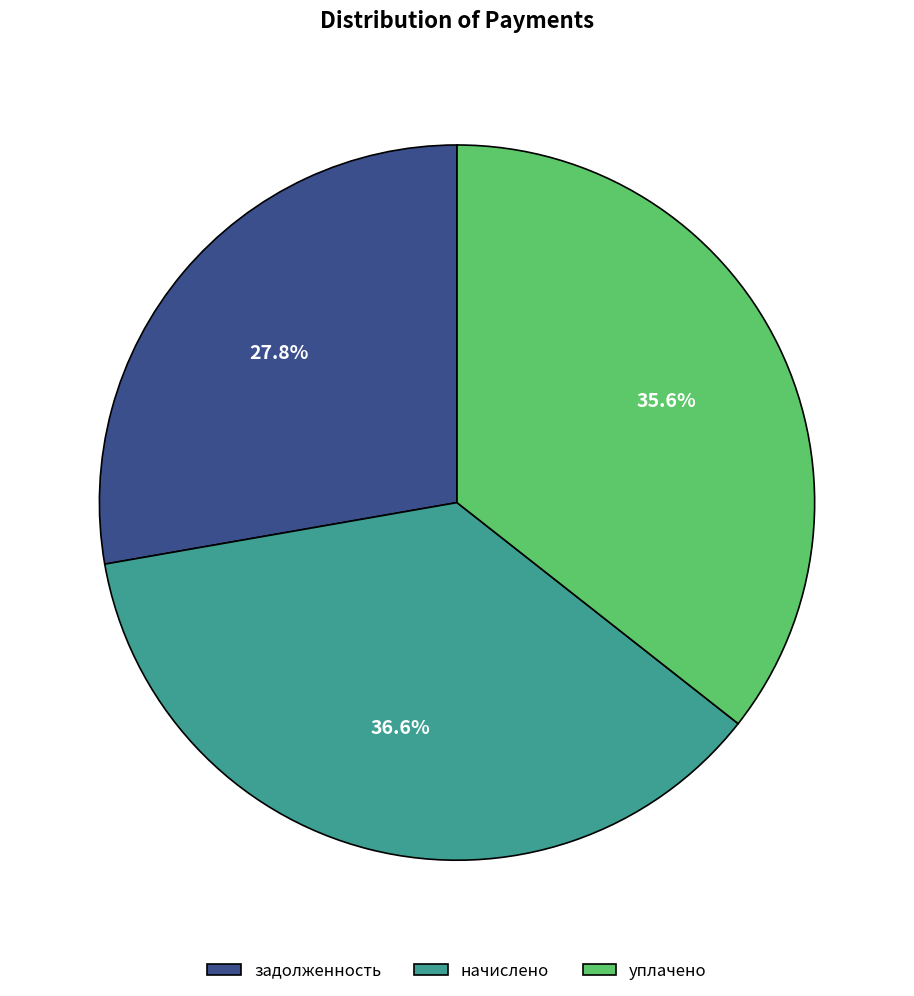

How many segments does this pie chart have?

3